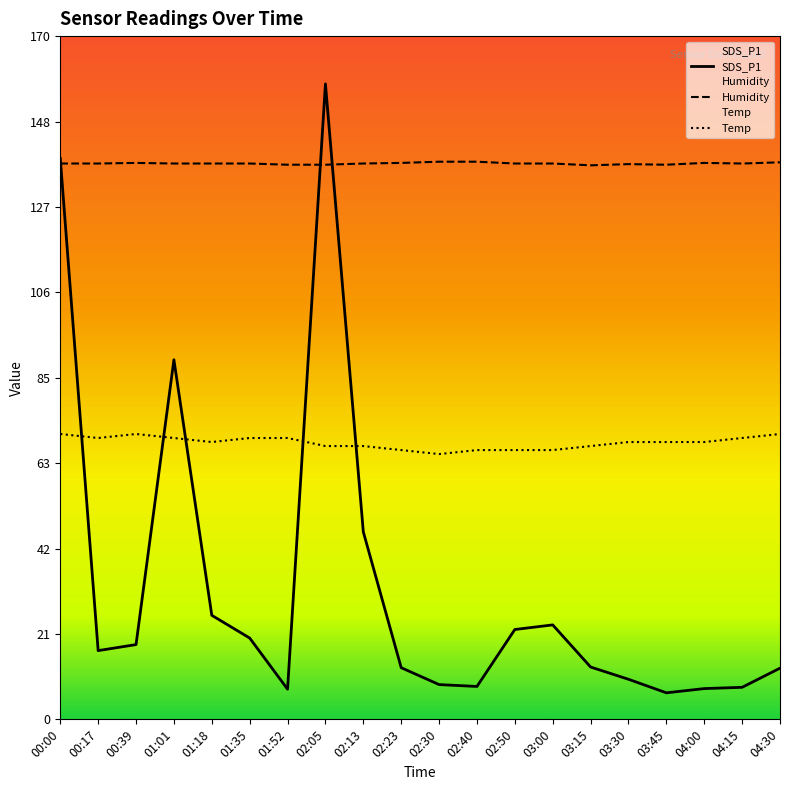

Which series has the largest total across all categories?

Humidity